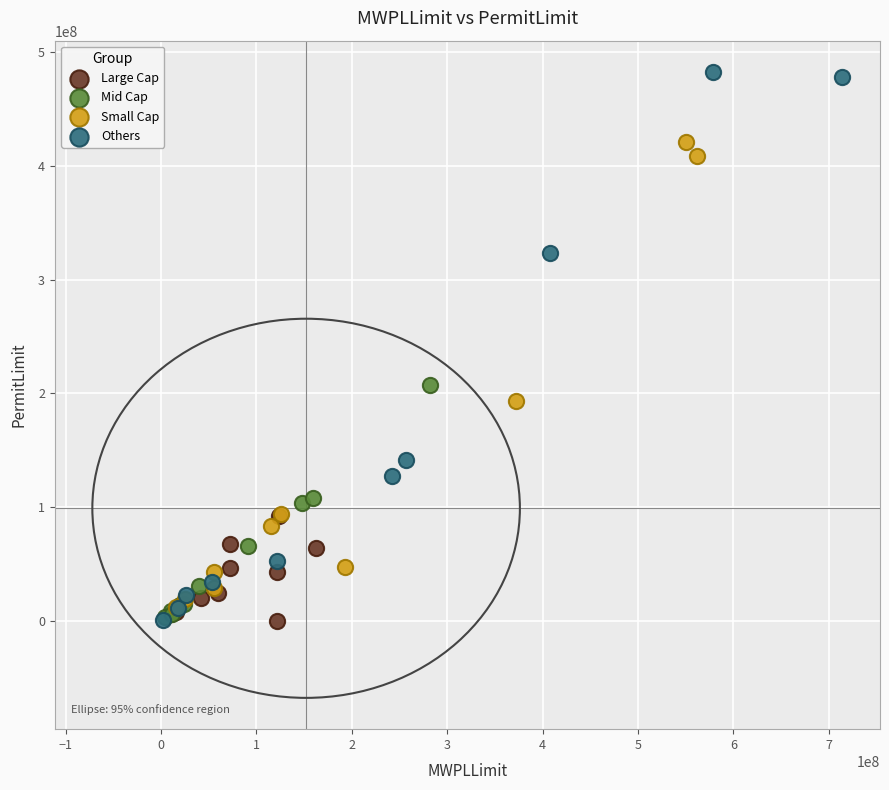

Which series has the largest Y range (max minus min)?

Others